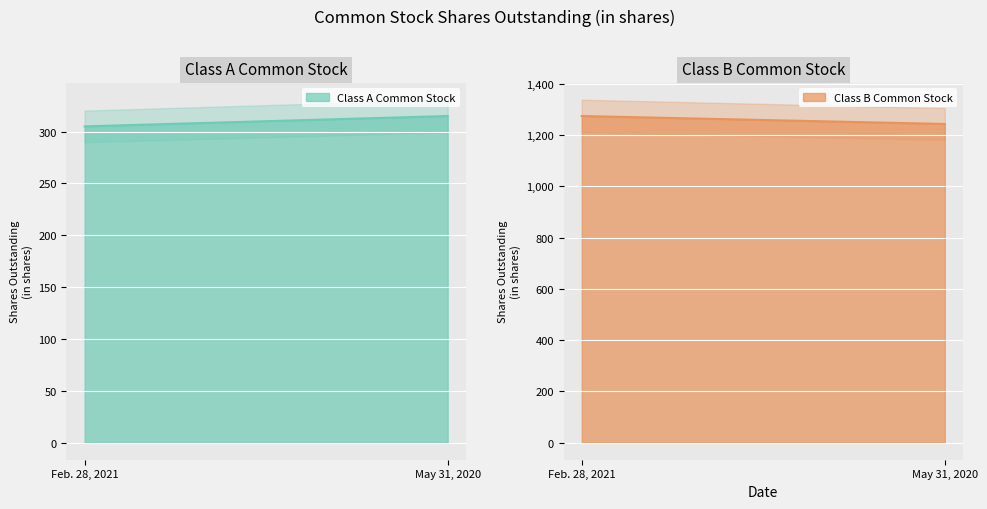

Where is Class B Common Stock nearest to the value 1258?

May 31, 2020